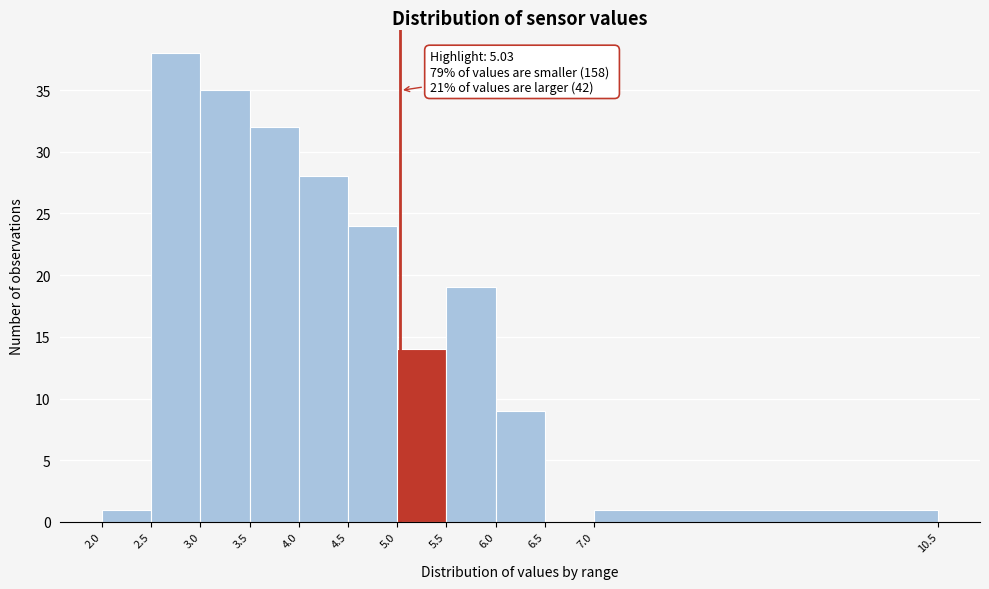

Which range on the x-axis has the tallest bar?

2.5 to 3.0